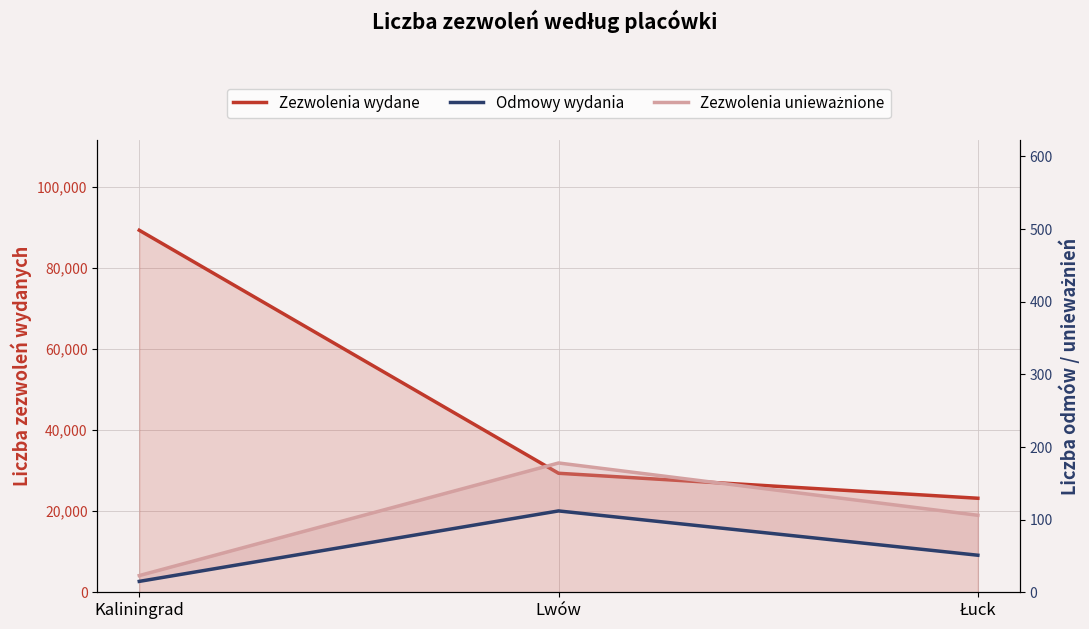

What is the total value across all series at Lwów?

29645